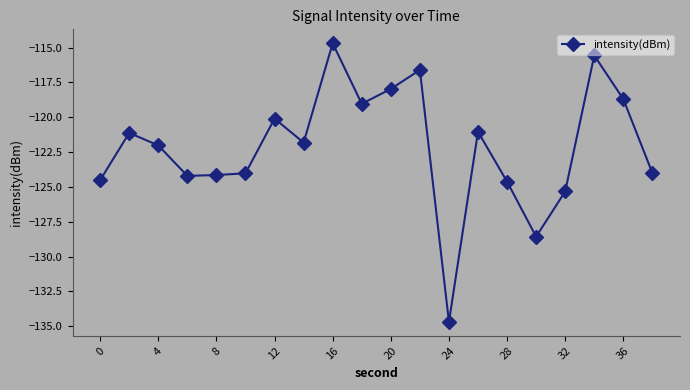

What is the difference between the maximum and minimum values?

20.0